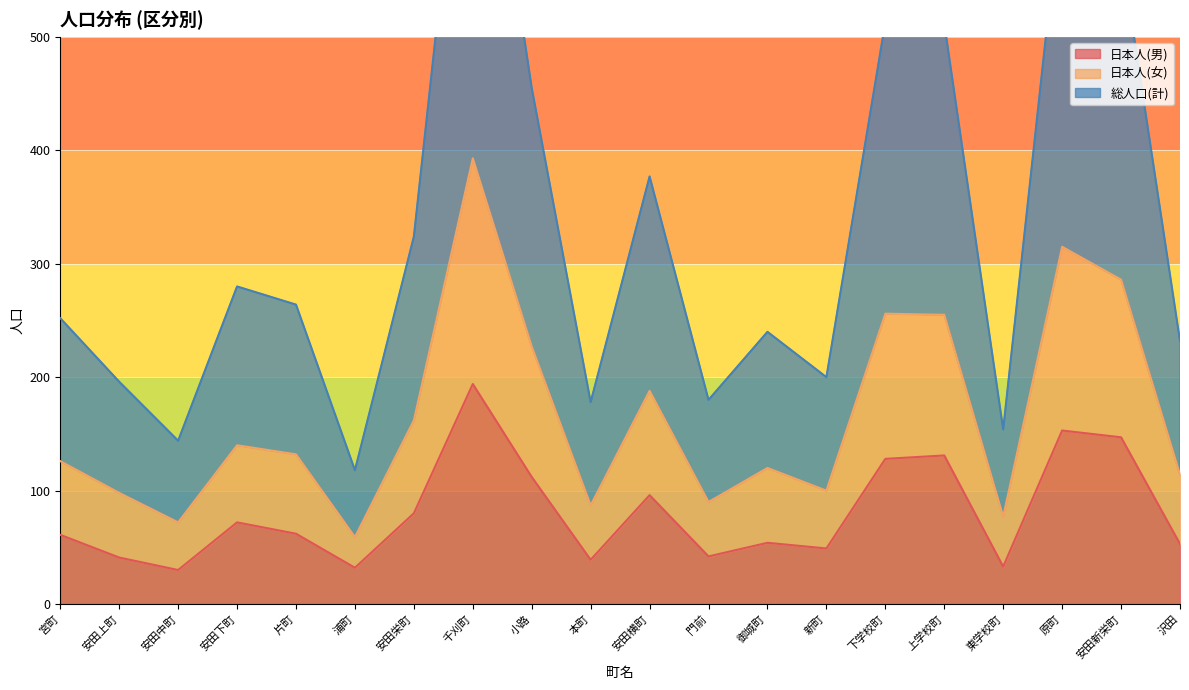

At how many categories does at least one series exceed 444?

6